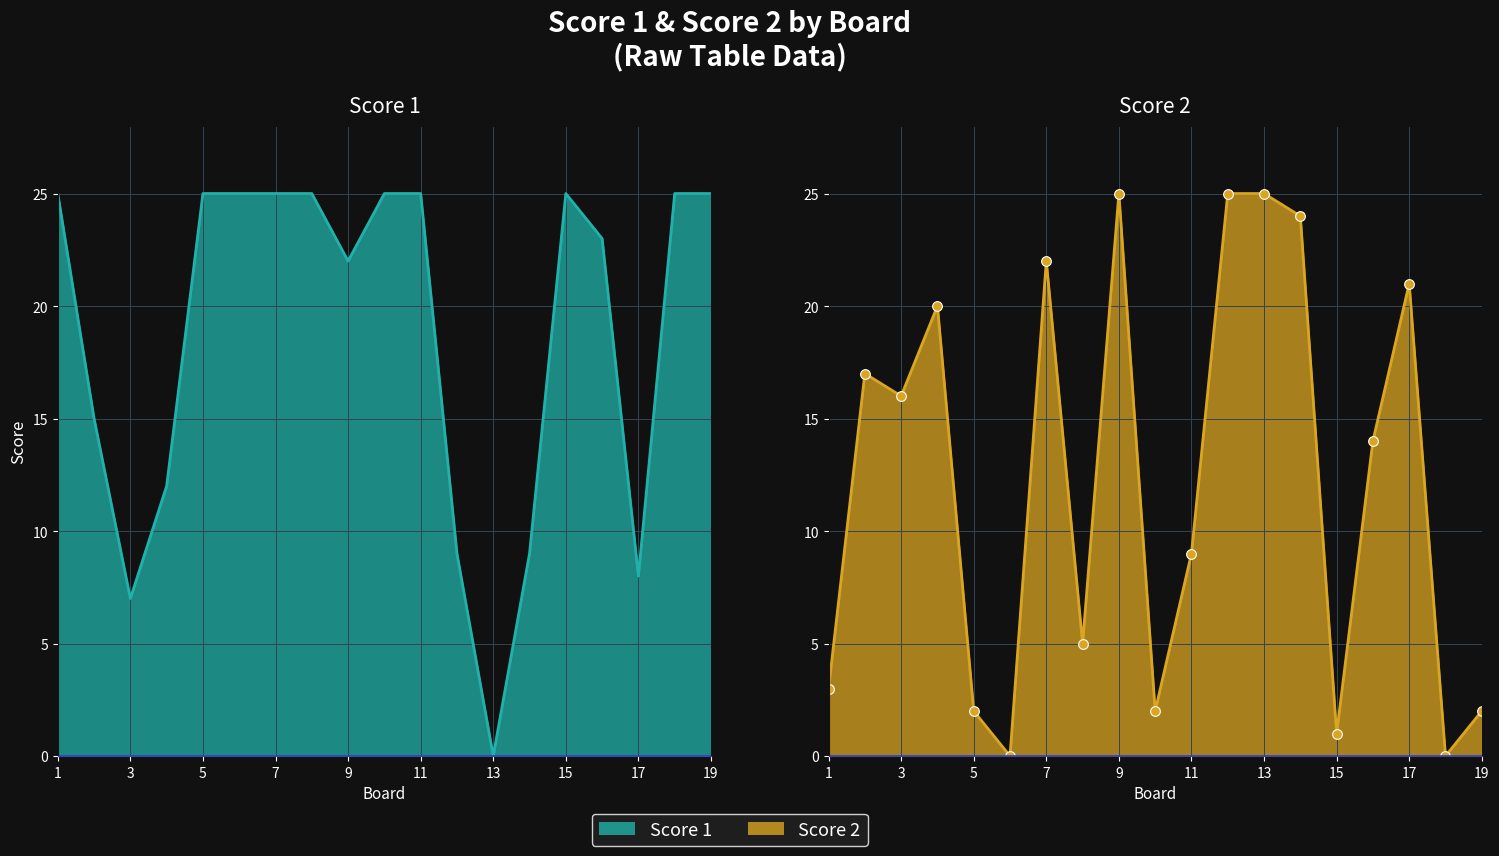

At which category does Score 2 reach its first local peak?

2